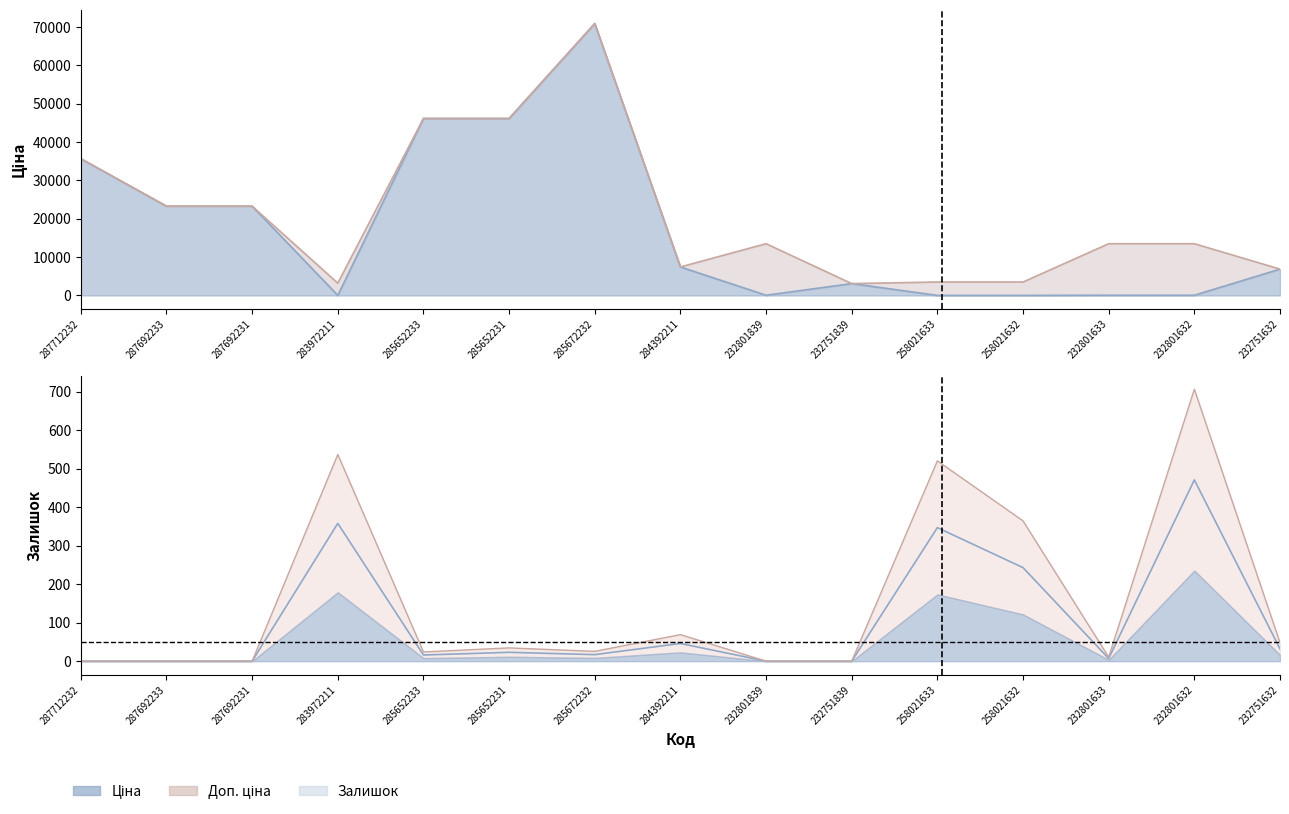

List the labels in order of Залишок value, largest first.

232801632, 283972211, 258021633, 258021632, 284392211, 232751632, 285652231, 285672232, 285652233, 232801633, 287712232, 287692233, 287692231, 232801839, 232751839